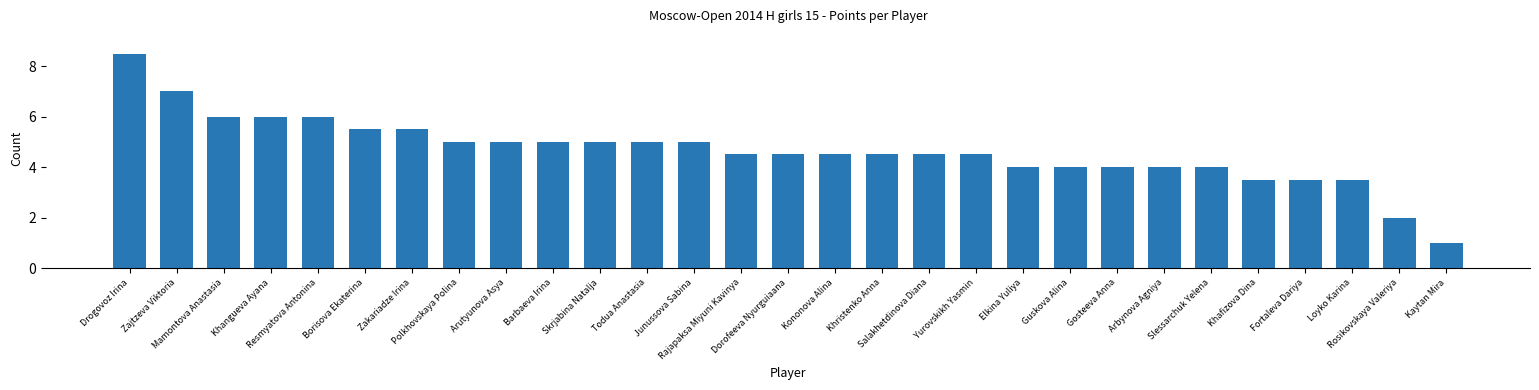

Reading left to right, what are all the values shown in this chart?

8.5	7.0	6.0	6.0	6.0	5.5	5.5	5.0	5.0	5.0	5.0	5.0	5.0	4.5	4.5	4.5	4.5	4.5	4.5	4.0	4.0	4.0	4.0	4.0	3.5	3.5	3.5	2.0	1.0